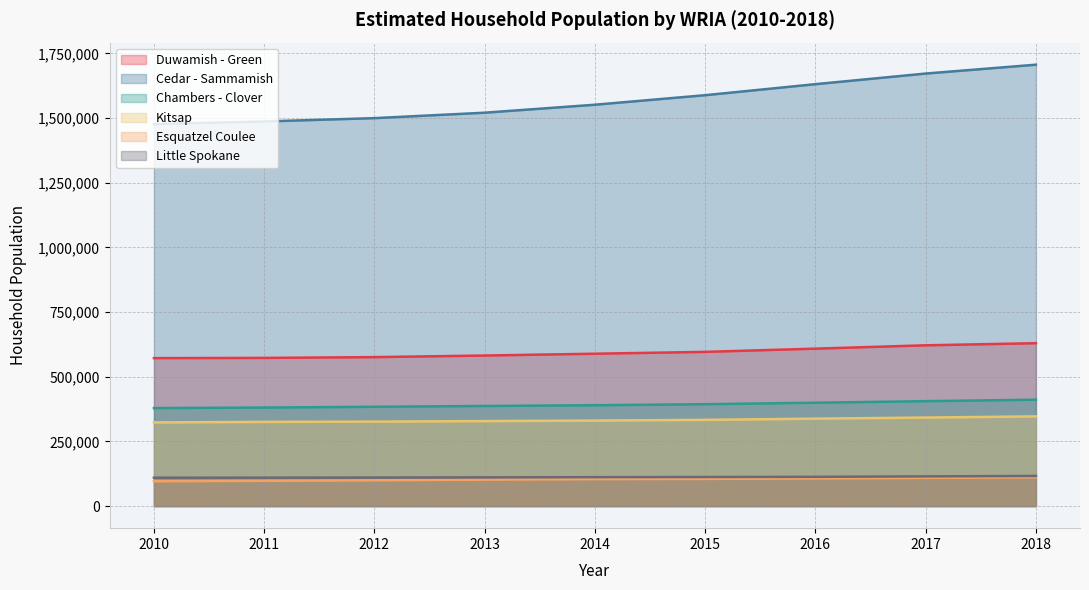

The Esquatzel Coulee series shows 156416 at 2014. True or false?

False